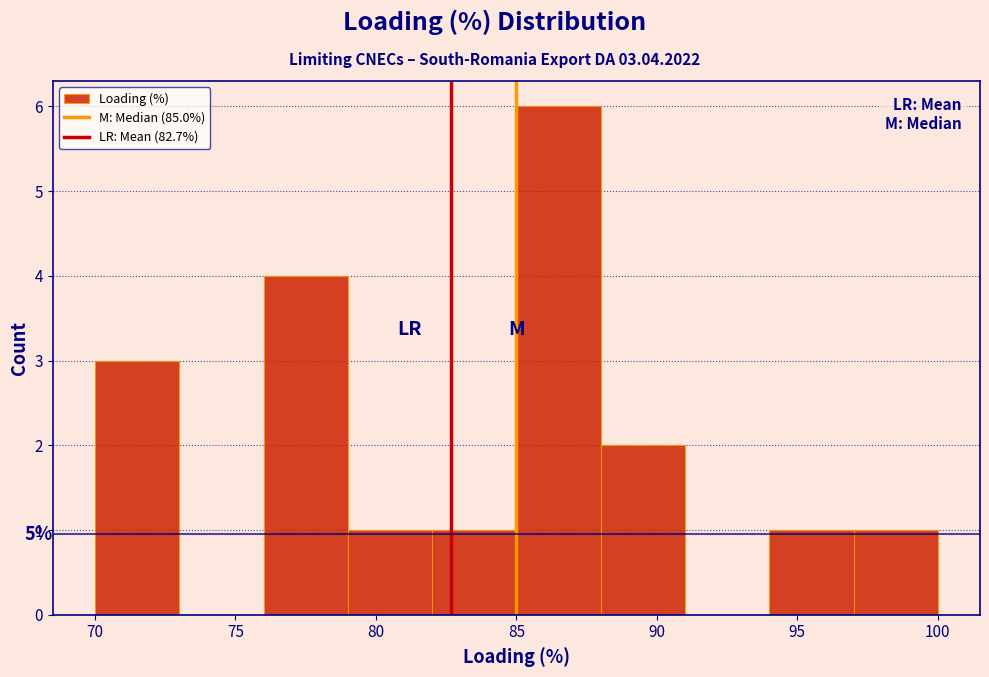

Which range on the x-axis has the tallest bar?

85 to 88